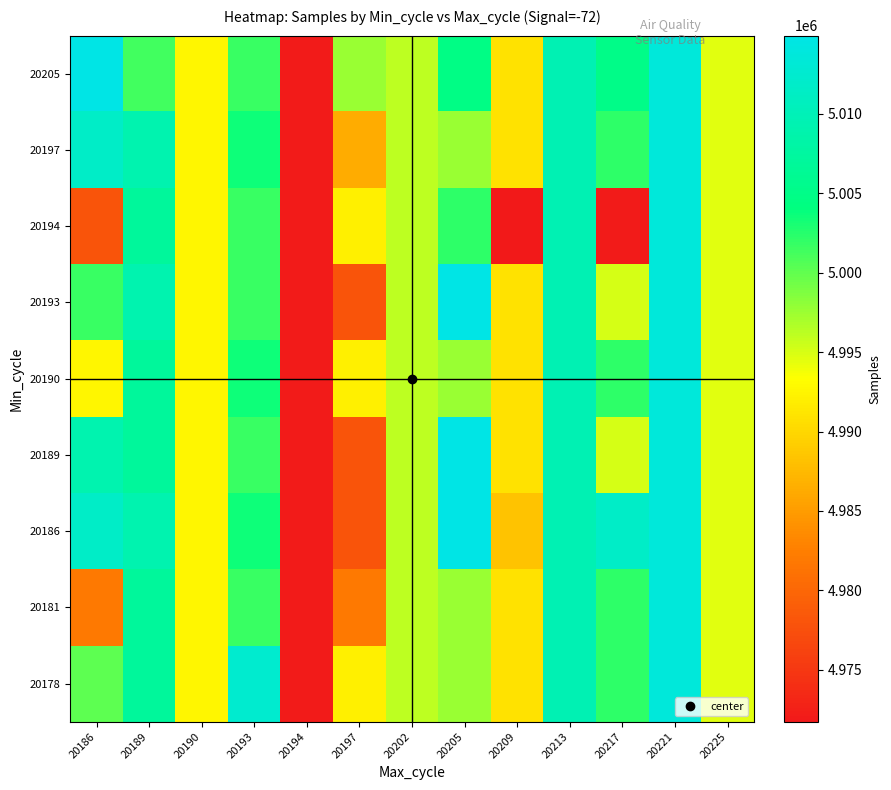

Which has a higher value, 20213 or 20189?

20213